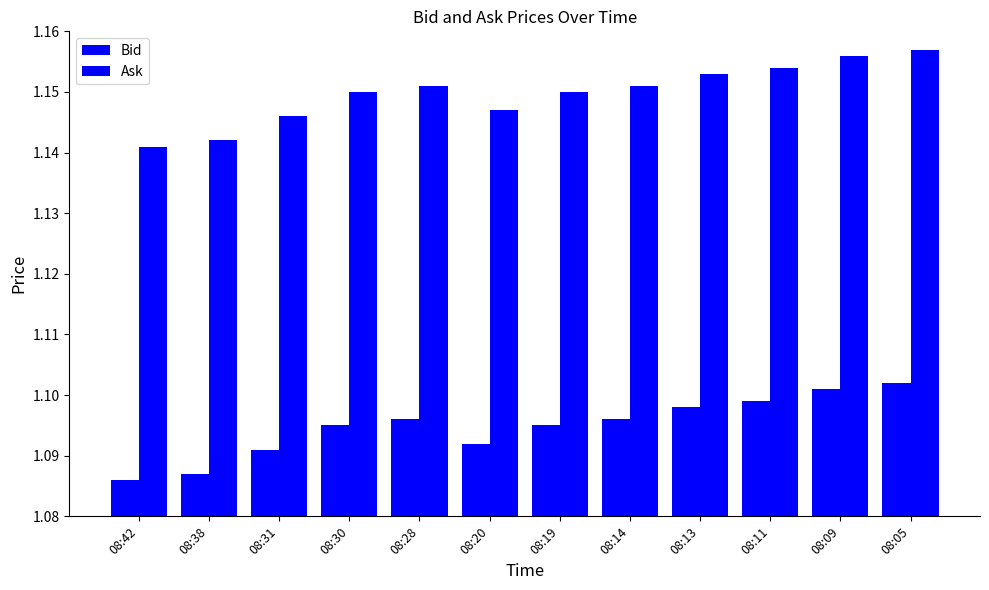

What is the average value of the Ask series?

1.1